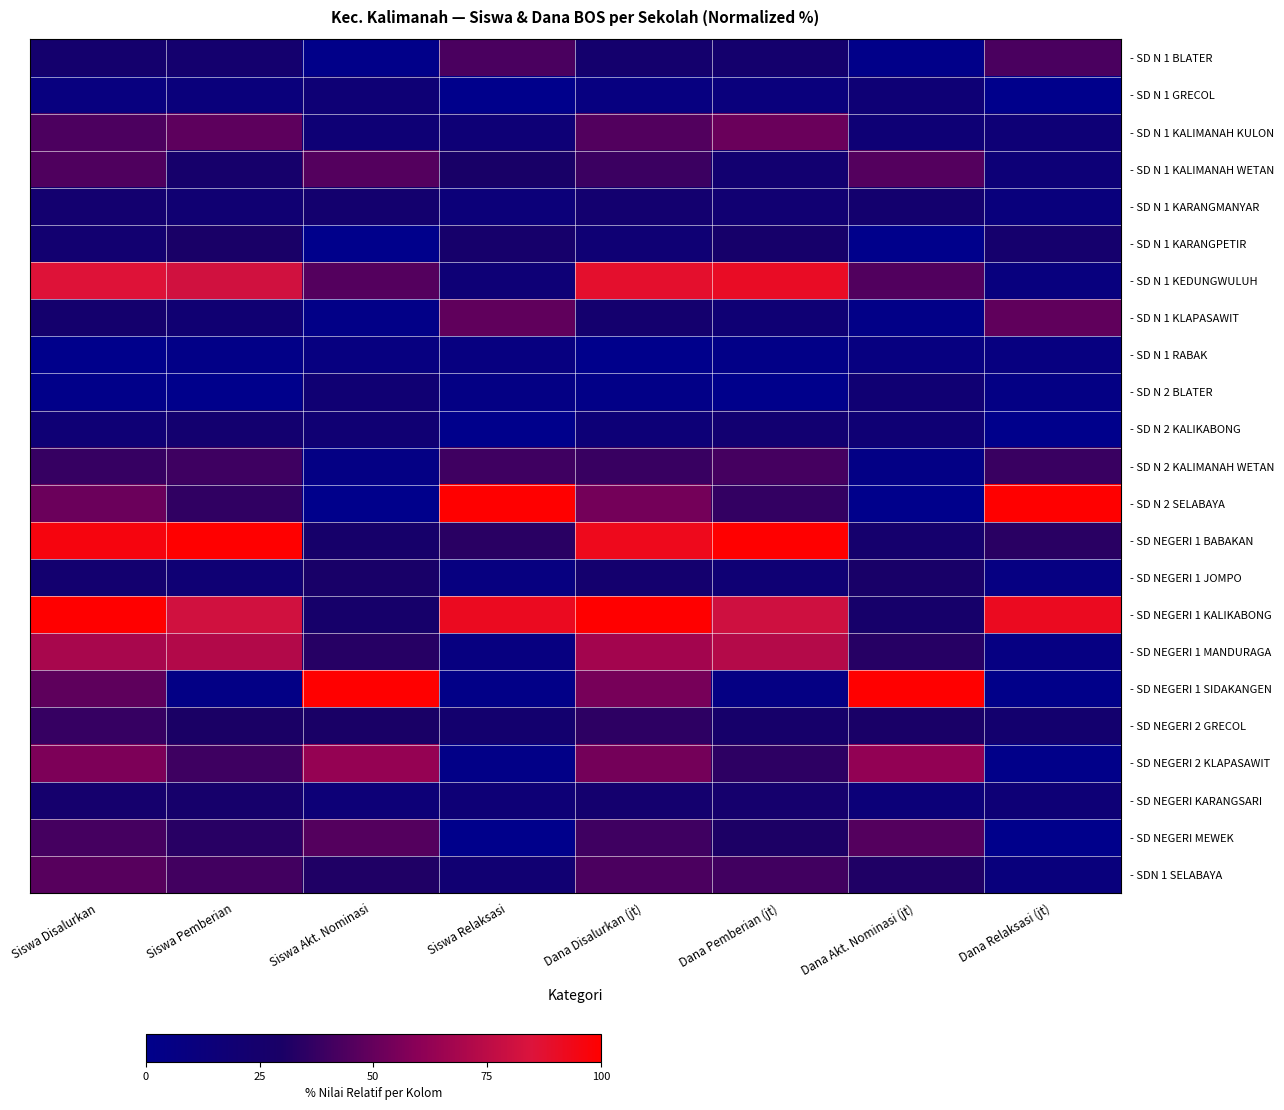

Reading left to right, what are all the values shown in this chart?

- SD N 1 BLATER: Siswa Disalurkan=23.6	Siswa Pemberian=23.3	Siswa Akt. Nominasi=1.8	Siswa Relaksasi=42.9	Dana Disalurkan (jt)=24.2	Dana Pemberian (jt)=23.6	Dana Akt. Nominasi (jt)=1.8	Dana Relaksasi (jt)=42.9
- SD N 1 GRECOL: Siswa Disalurkan=9.4	Siswa Pemberian=12.8	Siswa Akt. Nominasi=17.5	Siswa Relaksasi=0.0	Dana Disalurkan (jt)=8.9	Dana Pemberian (jt)=11.8	Dana Akt. Nominasi (jt)=17.5	Dana Relaksasi (jt)=0.0
- SD N 1 KALIMANAH KULON: Siswa Disalurkan=43.4	Siswa Pemberian=47.7	Siswa Akt. Nominasi=17.5	Siswa Relaksasi=17.1	Dana Disalurkan (jt)=45.3	Dana Pemberian (jt)=51.4	Dana Akt. Nominasi (jt)=17.5	Dana Relaksasi (jt)=17.1
- SD N 1 KALIMANAH WETAN: Siswa Disalurkan=44.3	Siswa Pemberian=25.6	Siswa Akt. Nominasi=45.6	Siswa Relaksasi=28.6	Dana Disalurkan (jt)=38.9	Dana Pemberian (jt)=21.5	Dana Akt. Nominasi (jt)=45.6	Dana Relaksasi (jt)=15.7
- SD N 1 KARANGMANYAR: Siswa Disalurkan=22.6	Siswa Pemberian=19.8	Siswa Akt. Nominasi=22.8	Siswa Relaksasi=14.3	Dana Disalurkan (jt)=22.6	Dana Pemberian (jt)=20.1	Dana Akt. Nominasi (jt)=22.8	Dana Relaksasi (jt)=11.4
- SD N 1 KARANGPETIR: Siswa Disalurkan=21.7	Siswa Pemberian=29.1	Siswa Akt. Nominasi=0.0	Siswa Relaksasi=25.7	Dana Disalurkan (jt)=18.4	Dana Pemberian (jt)=26.4	Dana Akt. Nominasi (jt)=0.0	Dana Relaksasi (jt)=24.3
- SD N 1 KEDUNGWULUH: Siswa Disalurkan=85.8	Siswa Pemberian=81.4	Siswa Akt. Nominasi=45.6	Siswa Relaksasi=17.1	Dana Disalurkan (jt)=88.4	Dana Pemberian (jt)=90.3	Dana Akt. Nominasi (jt)=44.7	Dana Relaksasi (jt)=10.0
- SD N 1 KLAPASAWIT: Siswa Disalurkan=23.6	Siswa Pemberian=19.8	Siswa Akt. Nominasi=3.5	Siswa Relaksasi=48.6	Dana Disalurkan (jt)=23.2	Dana Pemberian (jt)=18.1	Dana Akt. Nominasi (jt)=3.5	Dana Relaksasi (jt)=48.6
- SD N 1 RABAK: Siswa Disalurkan=0.0	Siswa Pemberian=3.5	Siswa Akt. Nominasi=8.8	Siswa Relaksasi=8.6	Dana Disalurkan (jt)=0.0	Dana Pemberian (jt)=2.8	Dana Akt. Nominasi (jt)=8.8	Dana Relaksasi (jt)=8.6
- SD N 2 BLATER: Siswa Disalurkan=1.9	Siswa Pemberian=0.0	Siswa Akt. Nominasi=19.3	Siswa Relaksasi=5.7	Dana Disalurkan (jt)=3.2	Dana Pemberian (jt)=0.0	Dana Akt. Nominasi (jt)=19.3	Dana Relaksasi (jt)=5.7
- SD N 2 KALIKABONG: Siswa Disalurkan=17.9	Siswa Pemberian=22.1	Siswa Akt. Nominasi=19.3	Siswa Relaksasi=0.0	Dana Disalurkan (jt)=16.3	Dana Pemberian (jt)=20.8	Dana Akt. Nominasi (jt)=18.4	Dana Relaksasi (jt)=0.0
- SD N 2 KALIMANAH WETAN: Siswa Disalurkan=37.7	Siswa Pemberian=39.5	Siswa Akt. Nominasi=5.3	Siswa Relaksasi=40.0	Dana Disalurkan (jt)=37.9	Dana Pemberian (jt)=41.7	Dana Akt. Nominasi (jt)=4.4	Dana Relaksasi (jt)=38.6
- SD N 2 SELABAYA: Siswa Disalurkan=51.9	Siswa Pemberian=36.0	Siswa Akt. Nominasi=0.0	Siswa Relaksasi=100.0	Dana Disalurkan (jt)=54.2	Dana Pemberian (jt)=36.8	Dana Akt. Nominasi (jt)=0.0	Dana Relaksasi (jt)=100.0
- SD NEGERI 1 BABAKAN: Siswa Disalurkan=96.2	Siswa Pemberian=100.0	Siswa Akt. Nominasi=26.3	Siswa Relaksasi=34.3	Dana Disalurkan (jt)=92.6	Dana Pemberian (jt)=100.0	Dana Akt. Nominasi (jt)=24.6	Dana Relaksasi (jt)=34.3
- SD NEGERI 1 JOMPO: Siswa Disalurkan=22.6	Siswa Pemberian=18.6	Siswa Akt. Nominasi=28.1	Siswa Relaksasi=8.6	Dana Disalurkan (jt)=23.2	Dana Pemberian (jt)=18.7	Dana Akt. Nominasi (jt)=28.1	Dana Relaksasi (jt)=7.1
- SD NEGERI 1 KALIKABONG: Siswa Disalurkan=100.0	Siswa Pemberian=81.4	Siswa Akt. Nominasi=26.3	Siswa Relaksasi=91.4	Dana Disalurkan (jt)=100.0	Dana Pemberian (jt)=80.6	Dana Akt. Nominasi (jt)=26.3	Dana Relaksasi (jt)=91.4
- SD NEGERI 1 MANDURAGA: Siswa Disalurkan=68.9	Siswa Pemberian=72.1	Siswa Akt. Nominasi=33.3	Siswa Relaksasi=8.6	Dana Disalurkan (jt)=67.4	Dana Pemberian (jt)=72.9	Dana Akt. Nominasi (jt)=33.3	Dana Relaksasi (jt)=7.1
- SD NEGERI 1 SIDAKANGEN: Siswa Disalurkan=48.1	Siswa Pemberian=4.7	Siswa Akt. Nominasi=100.0	Siswa Relaksasi=2.9	Dana Disalurkan (jt)=54.7	Dana Pemberian (jt)=6.2	Dana Akt. Nominasi (jt)=100.0	Dana Relaksasi (jt)=1.4
- SD NEGERI 2 GRECOL: Siswa Disalurkan=37.7	Siswa Pemberian=30.2	Siswa Akt. Nominasi=29.8	Siswa Relaksasi=22.9	Dana Disalurkan (jt)=35.3	Dana Pemberian (jt)=26.4	Dana Akt. Nominasi (jt)=28.9	Dana Relaksasi (jt)=22.9
- SD NEGERI 2 KLAPASAWIT: Siswa Disalurkan=56.6	Siswa Pemberian=39.5	Siswa Akt. Nominasi=63.2	Siswa Relaksasi=2.9	Dana Disalurkan (jt)=54.2	Dana Pemberian (jt)=35.4	Dana Akt. Nominasi (jt)=62.3	Dana Relaksasi (jt)=1.4
- SD NEGERI KARANGSARI: Siswa Disalurkan=24.5	Siswa Pemberian=25.6	Siswa Akt. Nominasi=15.8	Siswa Relaksasi=17.1	Dana Disalurkan (jt)=23.2	Dana Pemberian (jt)=24.3	Dana Akt. Nominasi (jt)=14.9	Dana Relaksasi (jt)=17.1
- SD NEGERI MEWEK: Siswa Disalurkan=41.5	Siswa Pemberian=33.7	Siswa Akt. Nominasi=45.6	Siswa Relaksasi=0.0	Dana Disalurkan (jt)=40.0	Dana Pemberian (jt)=30.6	Dana Akt. Nominasi (jt)=45.6	Dana Relaksasi (jt)=0.0
- SDN 1 SELABAYA: Siswa Disalurkan=46.2	Siswa Pemberian=40.7	Siswa Akt. Nominasi=31.6	Siswa Relaksasi=20.0	Dana Disalurkan (jt)=43.2	Dana Pemberian (jt)=40.3	Dana Akt. Nominasi (jt)=31.6	Dana Relaksasi (jt)=11.4